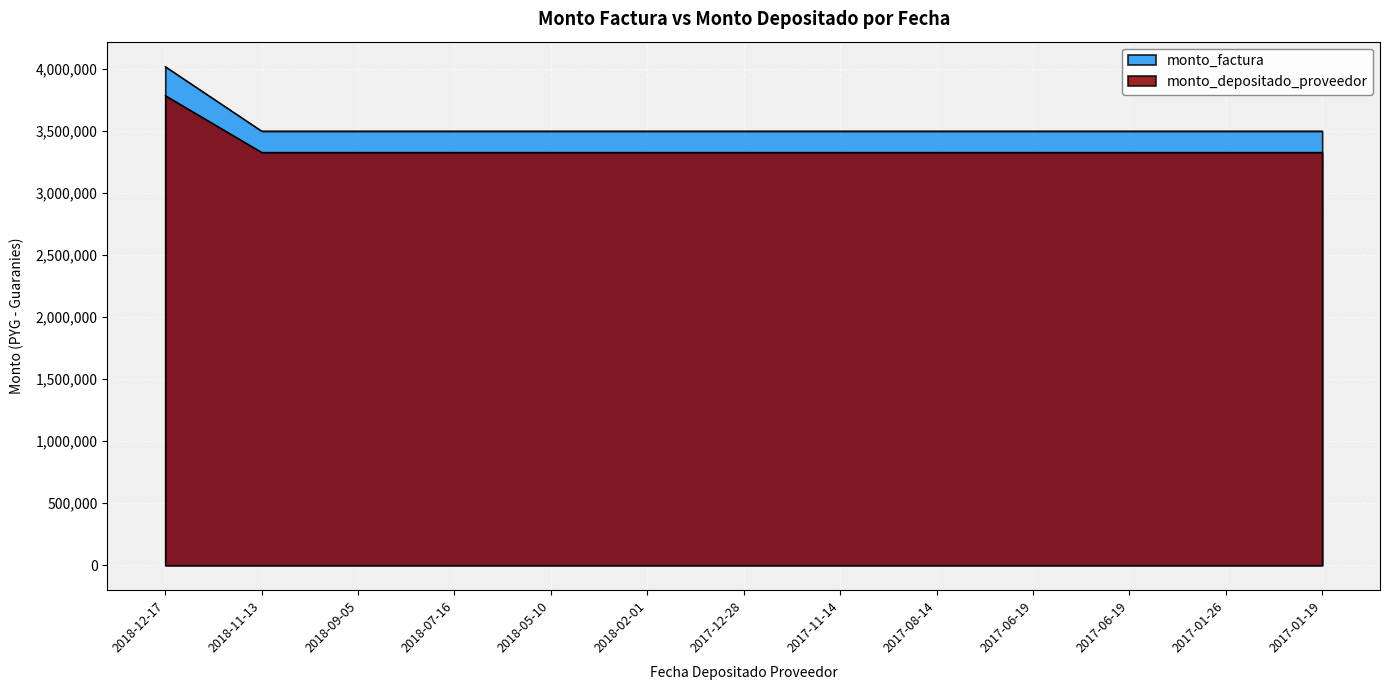

What are all the series names shown in the legend?

monto_factura, monto_depositado_proveedor